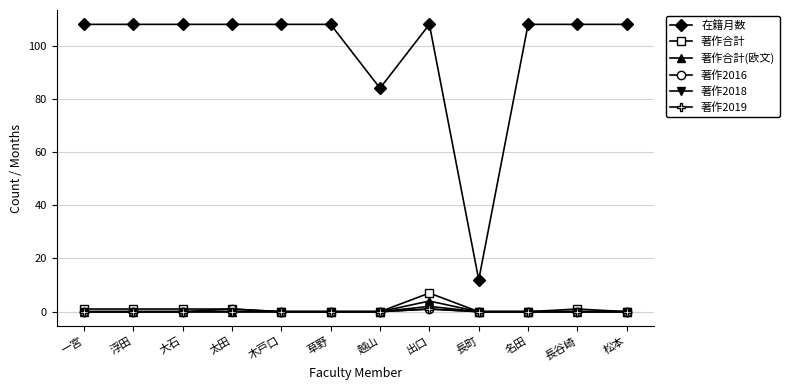

How many distinct data groups are displayed?

6